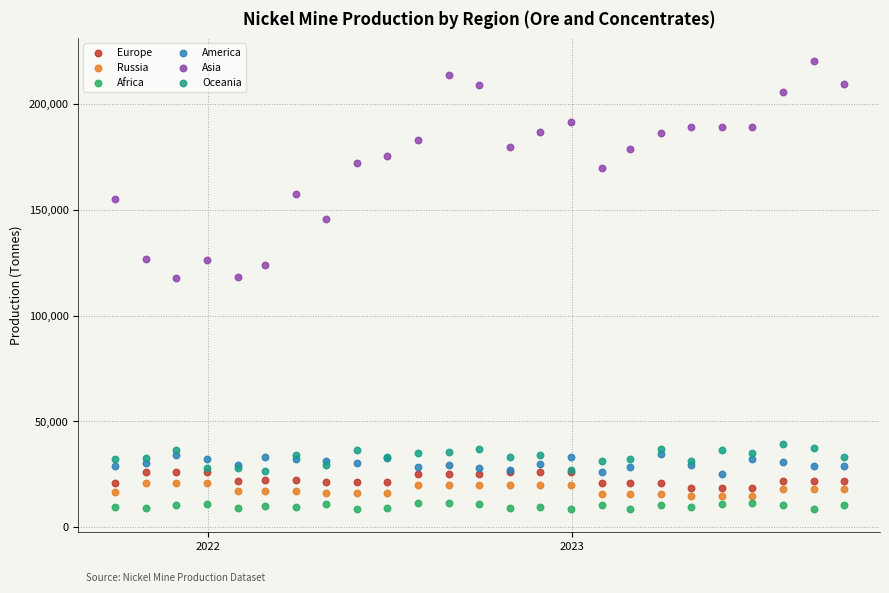

Which series contains the highest Y value?

Asia